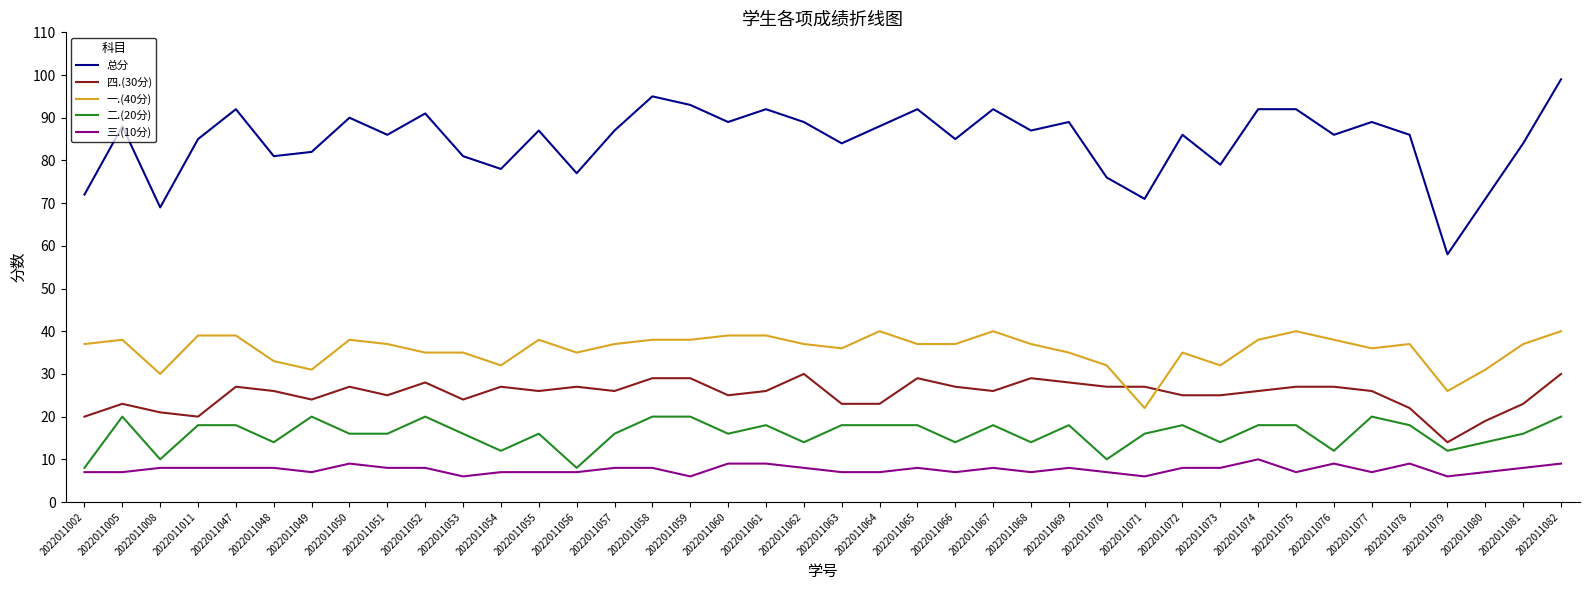

The 二.(20分) series shows 14 at 2022011048. True or false?

True